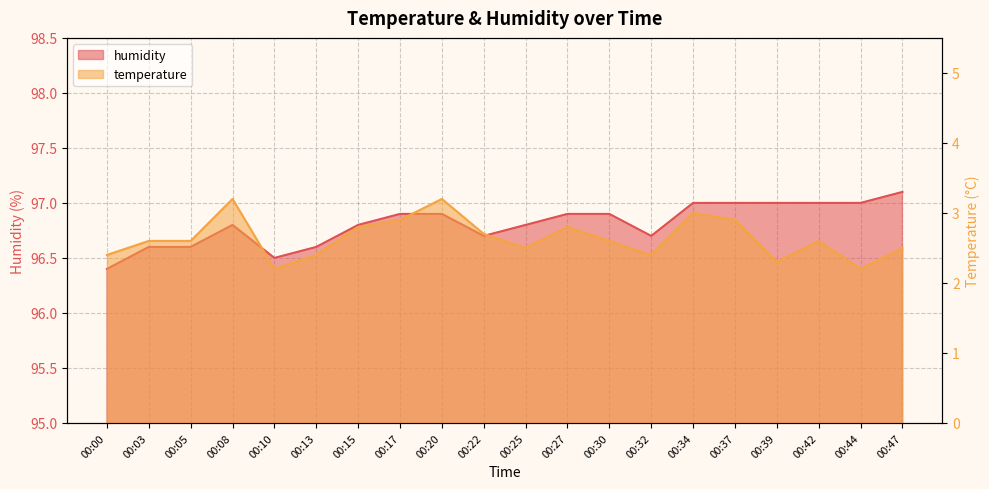

What is the difference between the maximum and second lowest values in the temperature series?

1.0